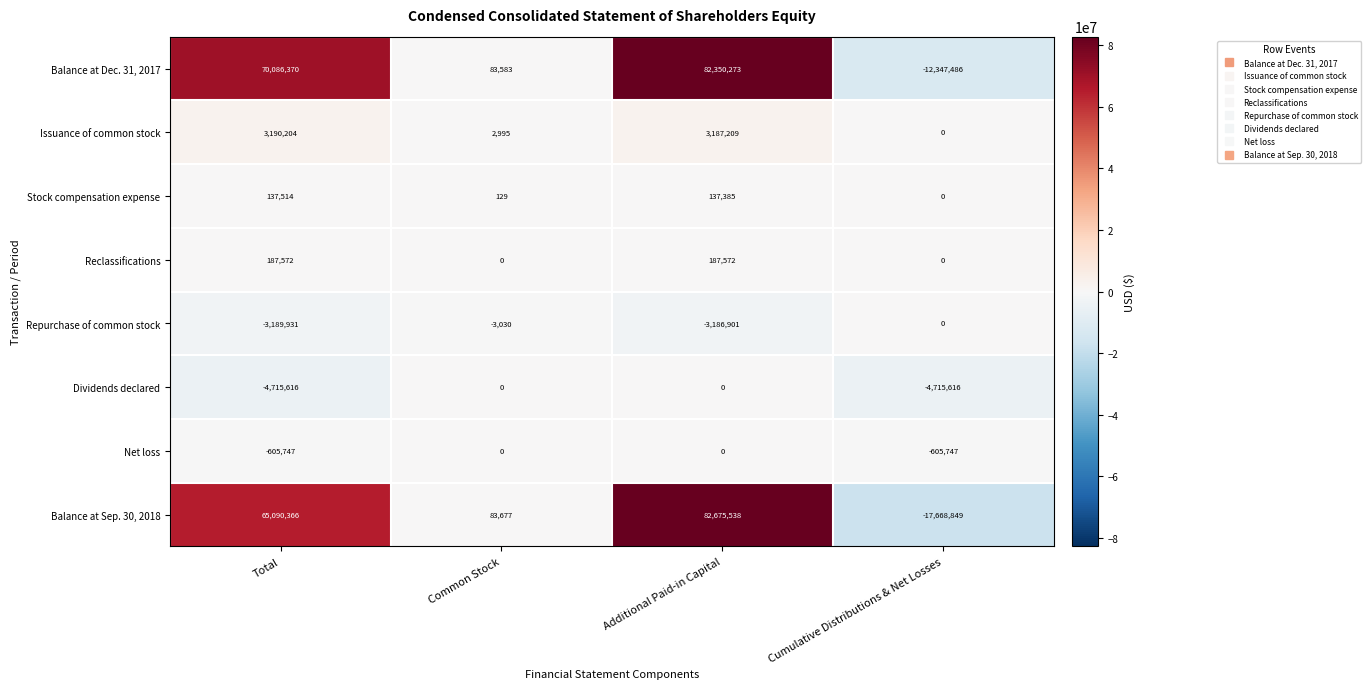

List the labels in order of Issuance of common stock value, largest first.

Total, Additional Paid-in Capital, Common Stock, Cumulative Distributions & Net Losses